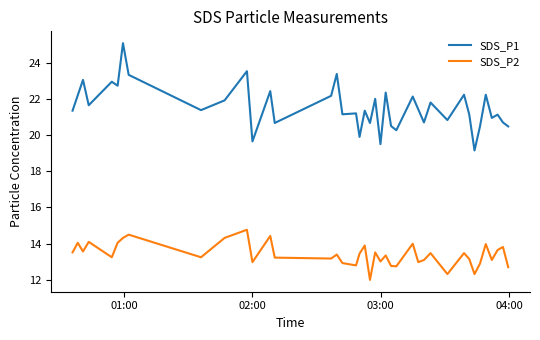

True or false: SDS_P2 and SDS_P1 cross at least once.

False